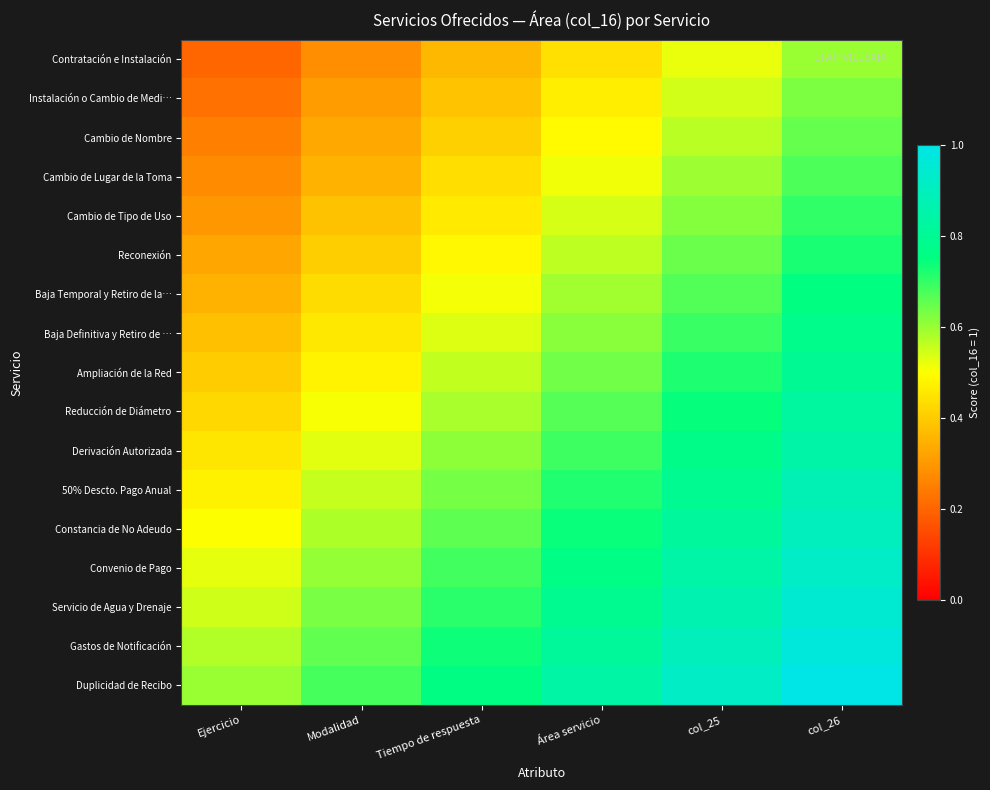

What is the smallest value displayed?

0.2